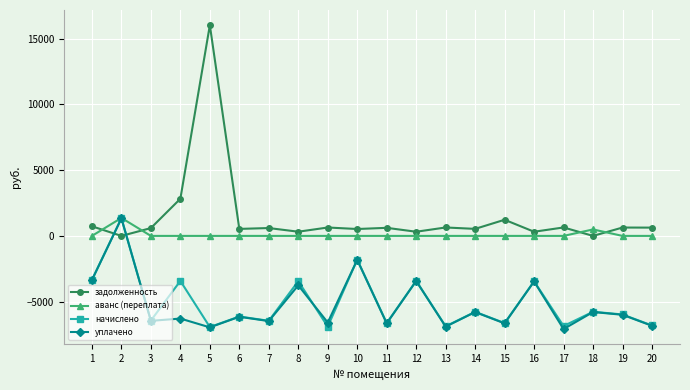

Where is the first local minimum for начислено?

3